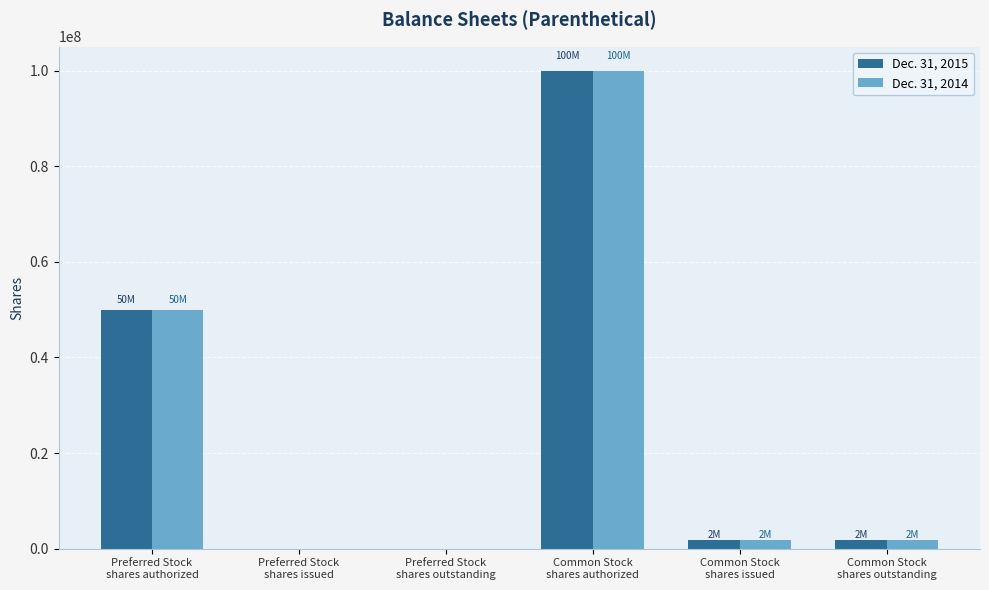

What is the maximum value shown in the chart?

100000000